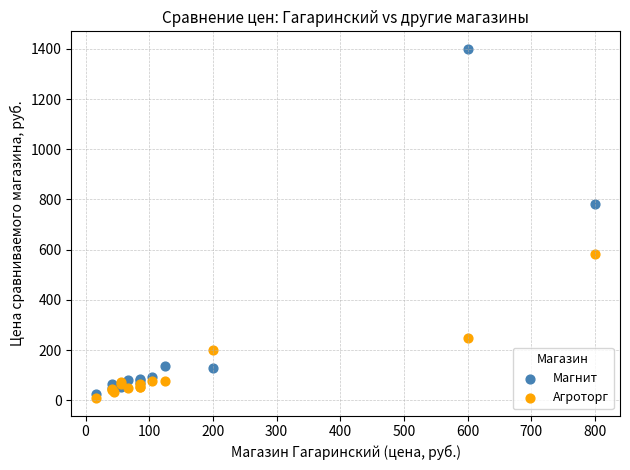

Which series contains the highest Y value?

Магнит